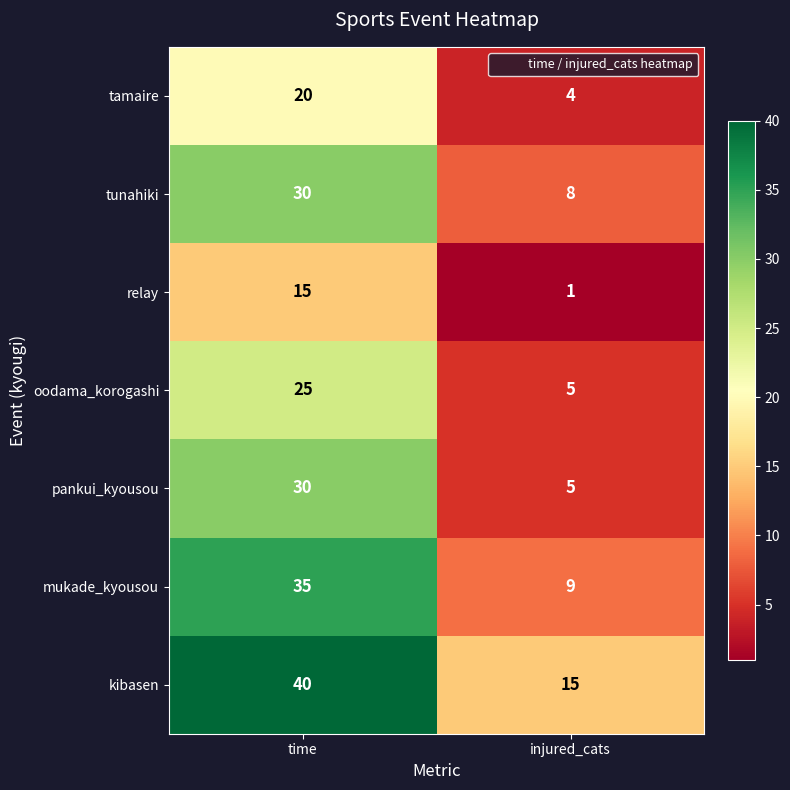

Is it true that kibasen equals 40 at time?

True